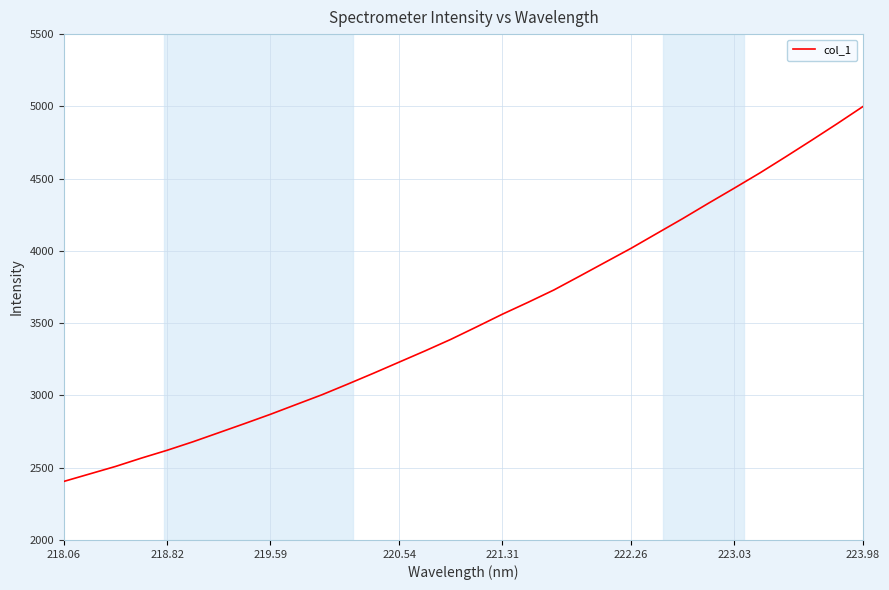

What is the smallest value displayed?

2405.2